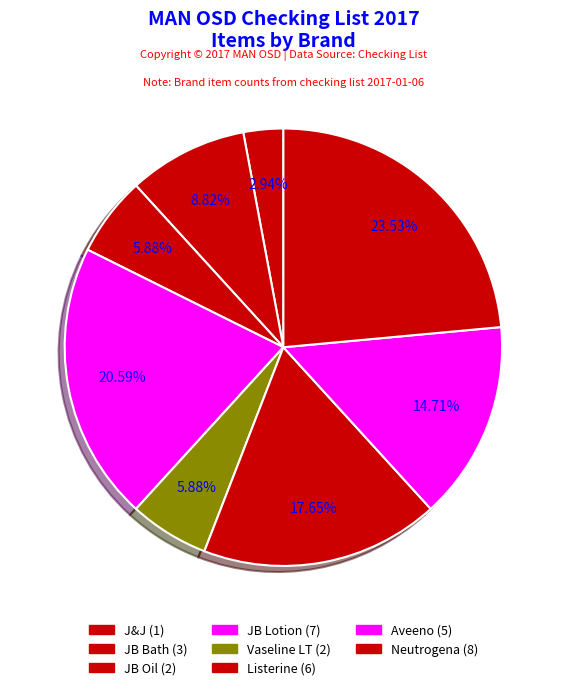

How many slices are in this pie chart?

8